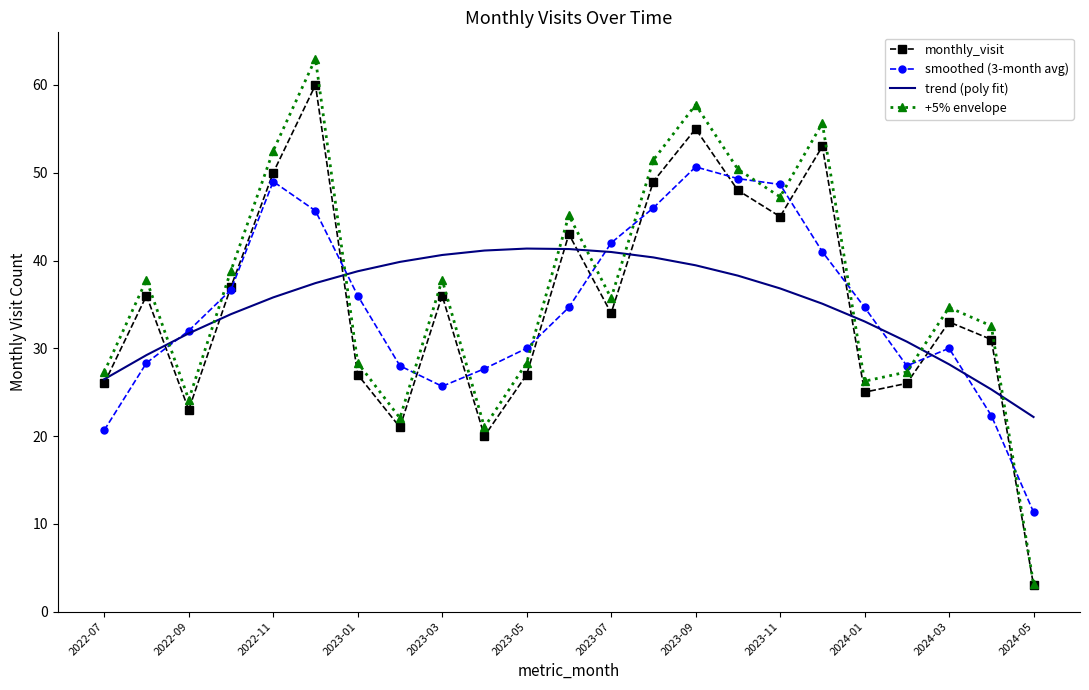

Which series has the widest spread of values?

+5% envelope